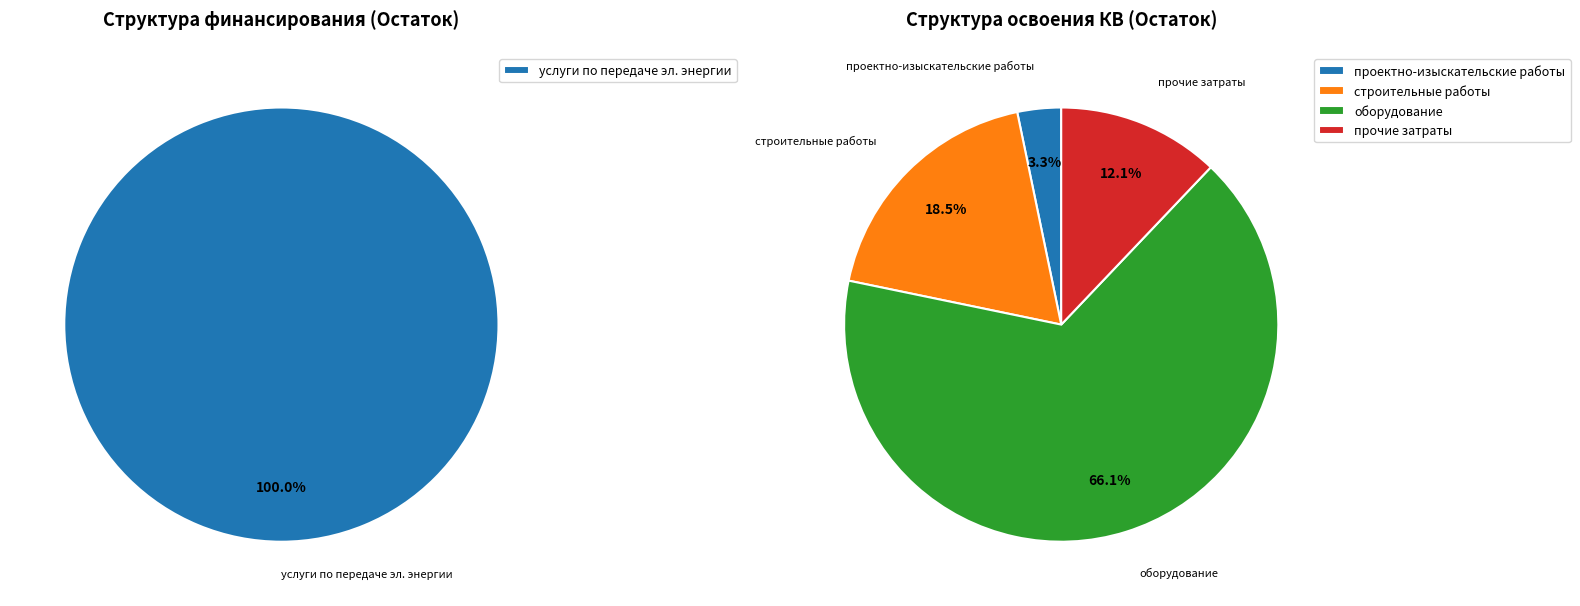

Between 3 and 2, which is larger?

3